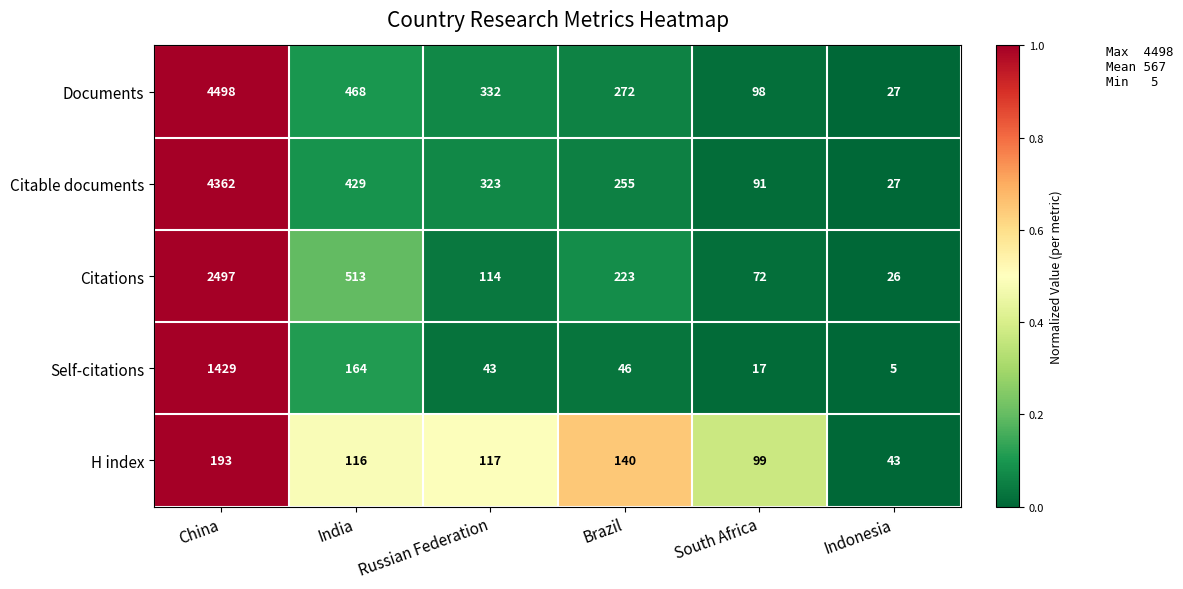

True or false: Self-citations has a value of 1 at Indonesia.

False